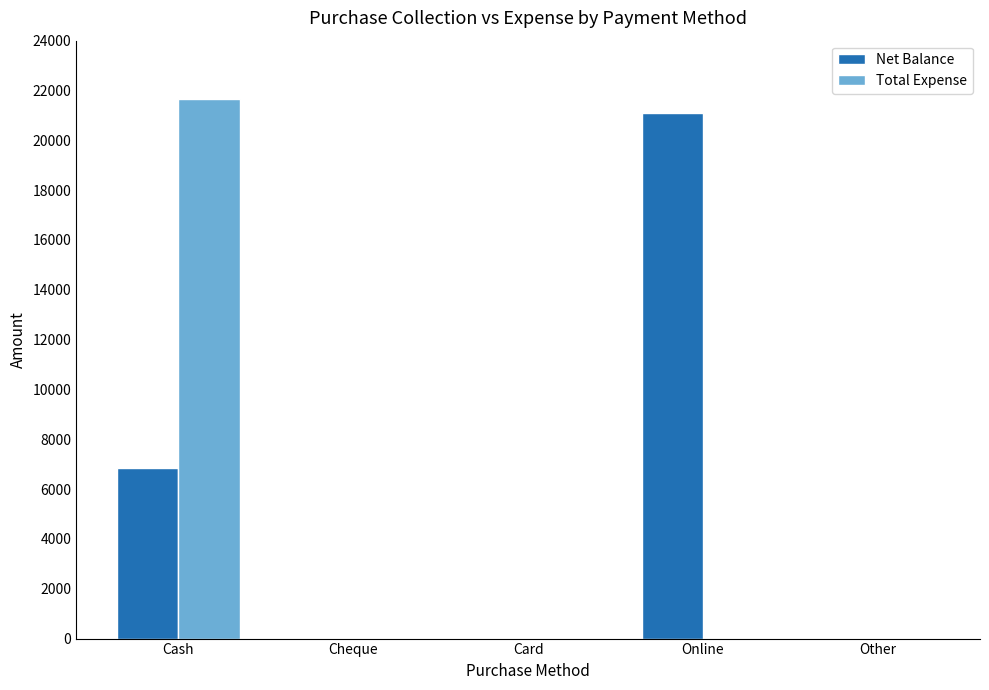

The value of Total Expense at Cash is 21650. True or false?

True